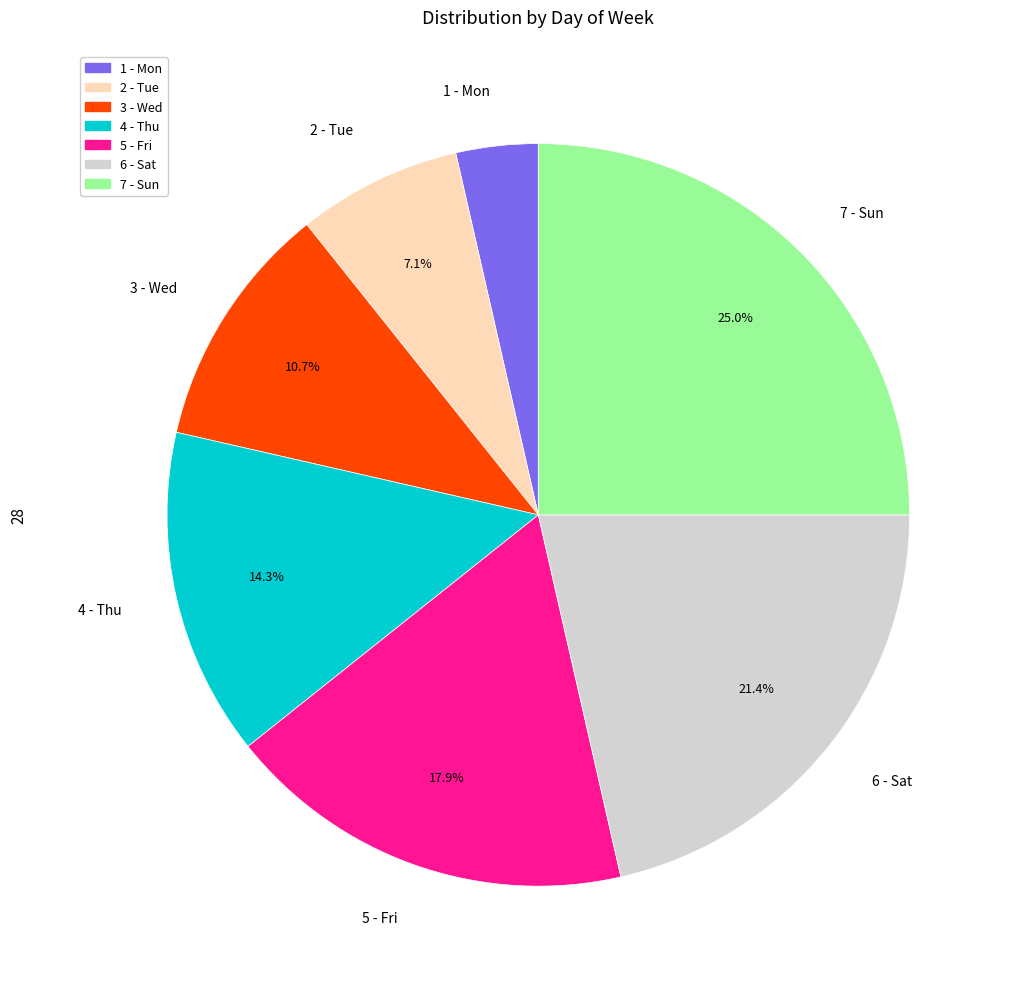

Which has a higher value, 1 - Mon or 7 - Sun?

7 - Sun